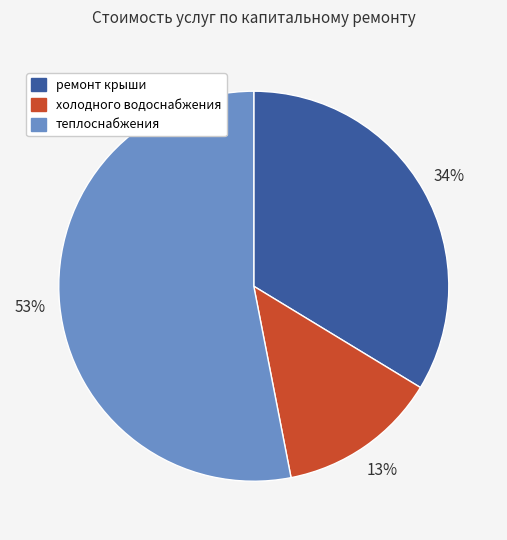

How many segments does this pie chart have?

3